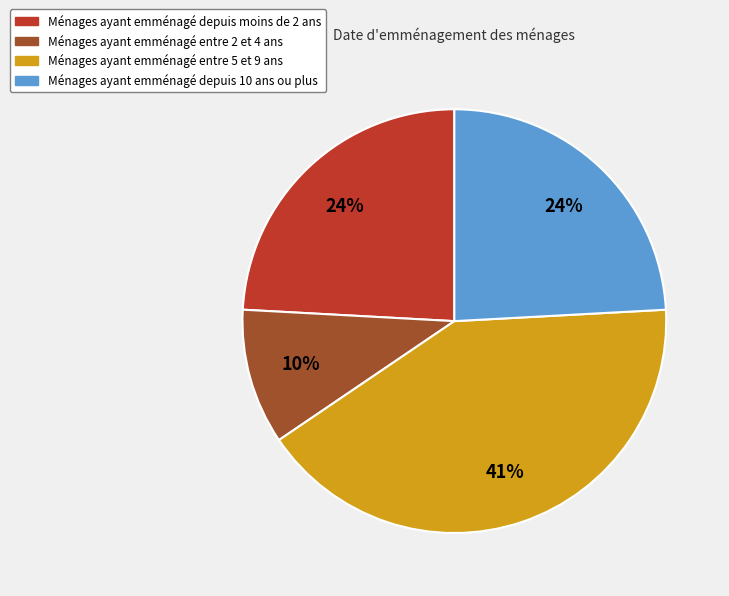

Does any single category account for the majority?

No